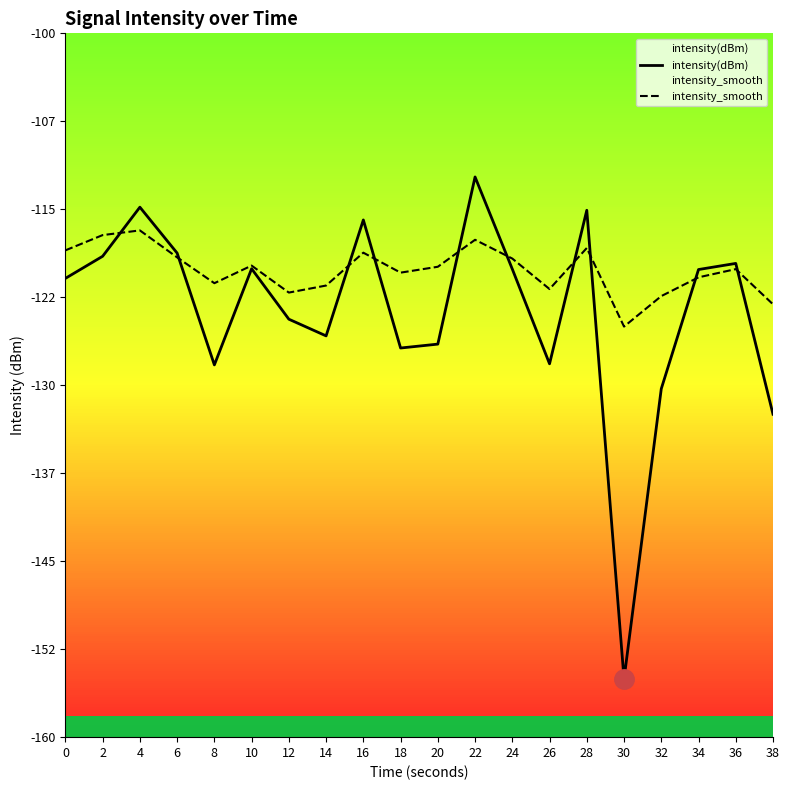

What is the spread (max minus min) of values at 24?

0.9